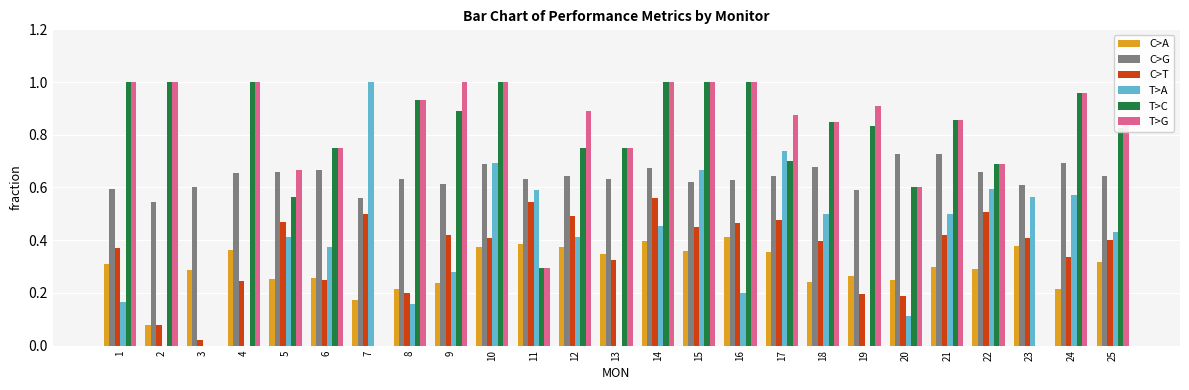

The C>A series shows 0.1 at 23. True or false?

False